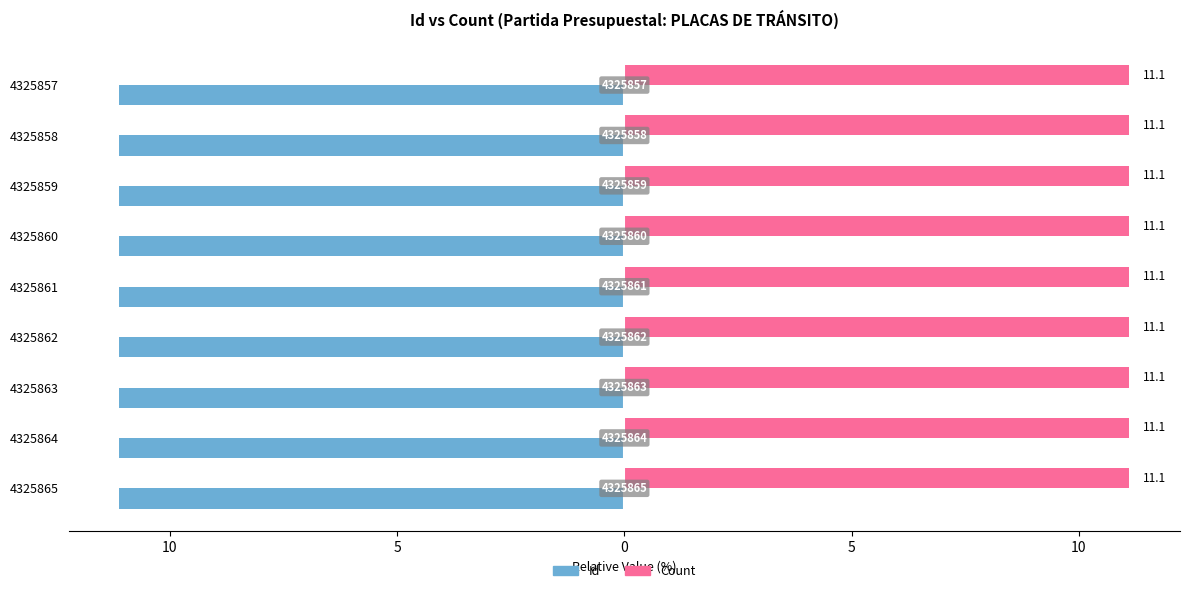

What are all the series names shown in the legend?

Id, Count